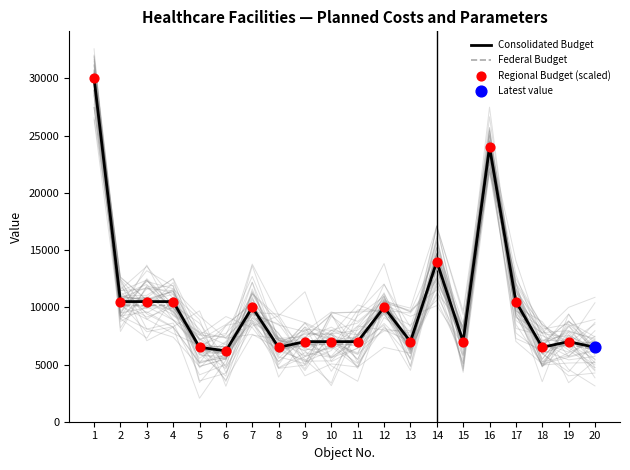

Which series has the largest Y range (max minus min)?

Consolidated Budget